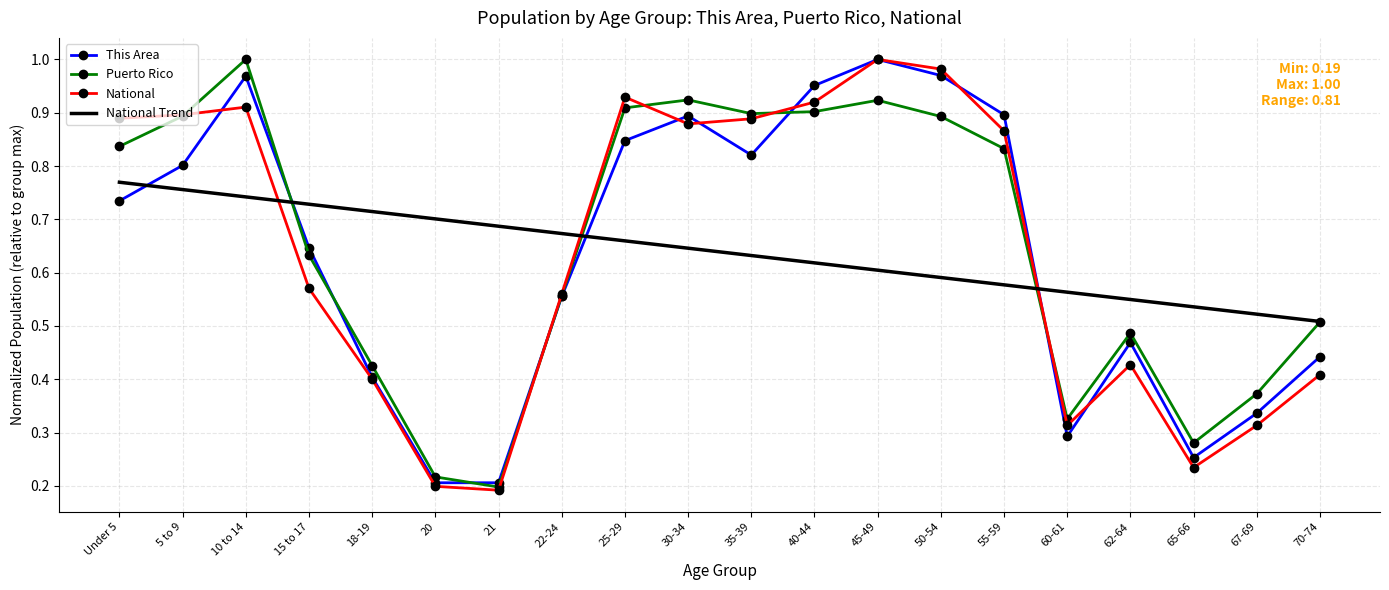

How many intersections are there between National Trend and National?

3